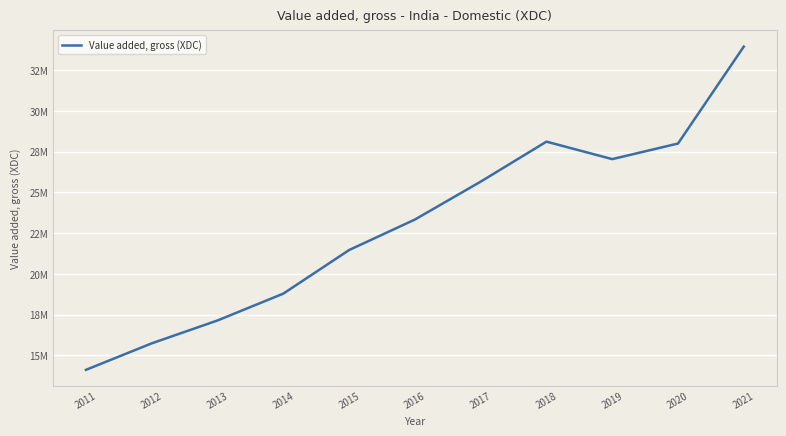

How many points are lower than both their immediate neighbors (excluding endpoints)?

1